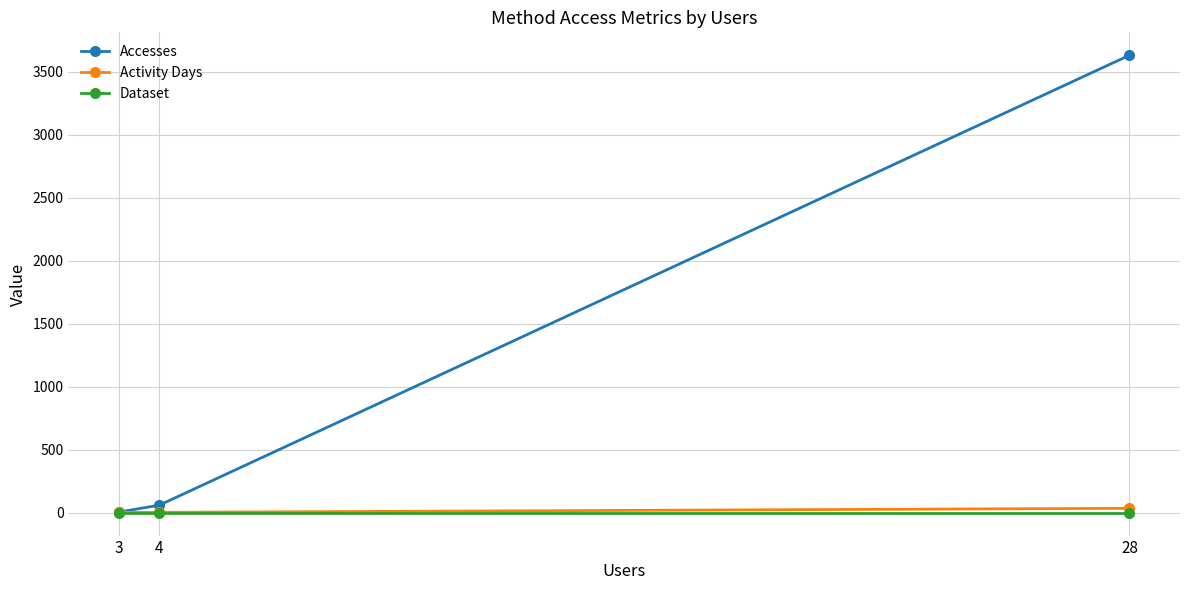

The Accesses series shows 61 at 4. True or false?

True